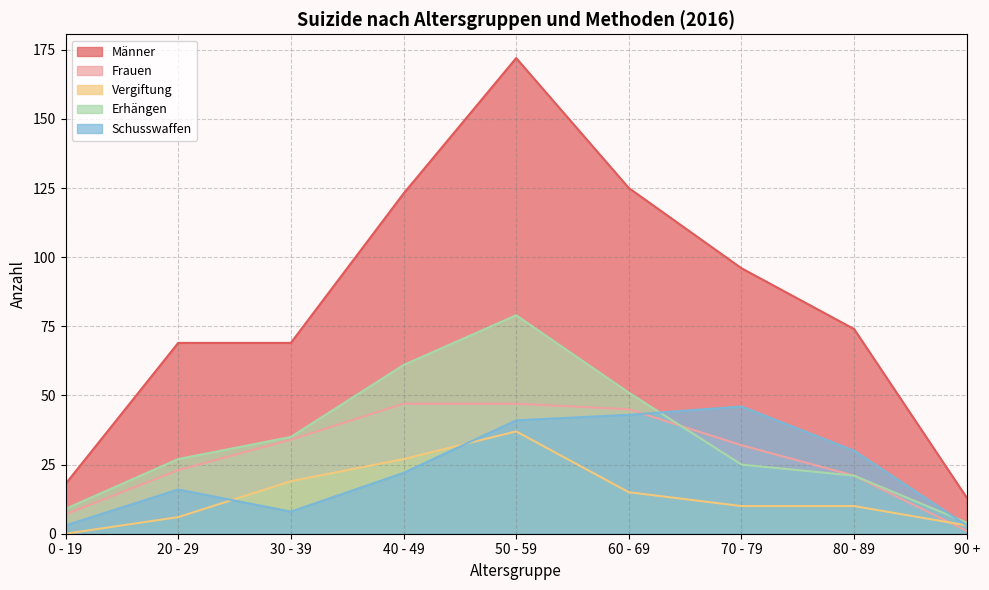

What is the difference between the highest and lowest values at 30 - 39?

61